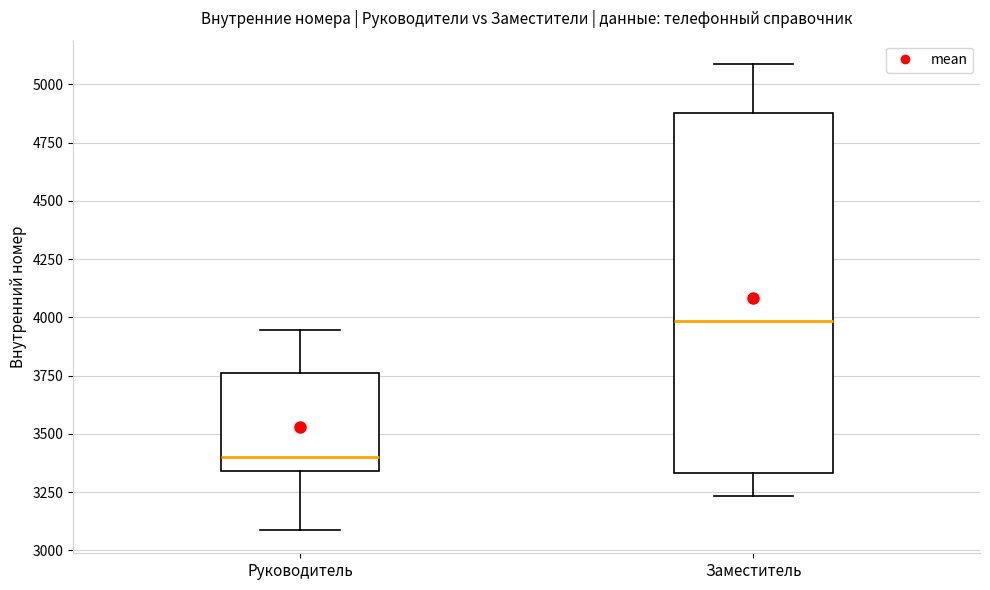

Where does the lower whisker of the box for Руководитель end on the y-axis? The values are not printed on the chart, so give them approximately, as read against the axis.

3100